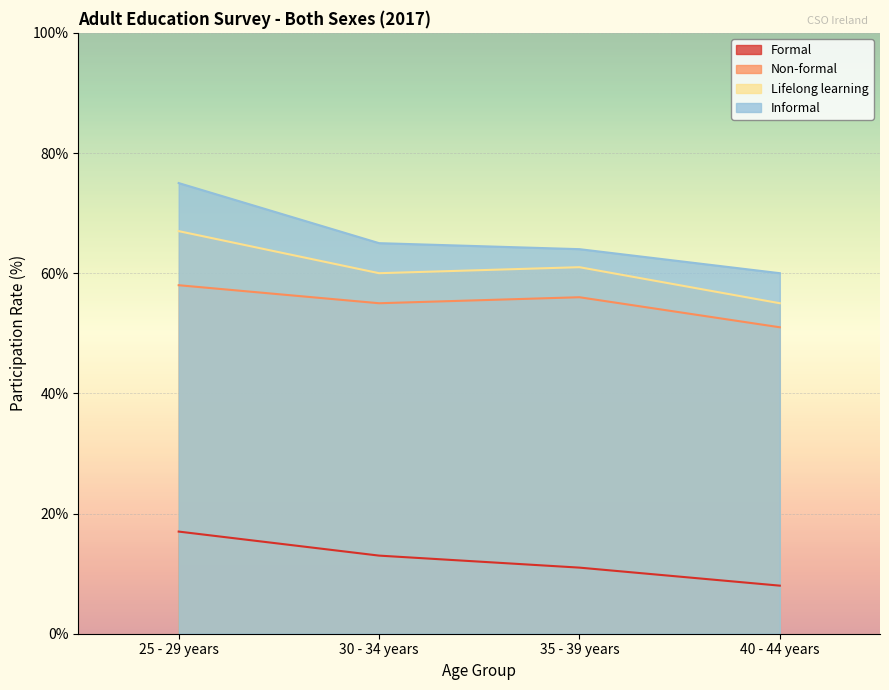

The Formal series shows 8 at 40 - 44 years. True or false?

True